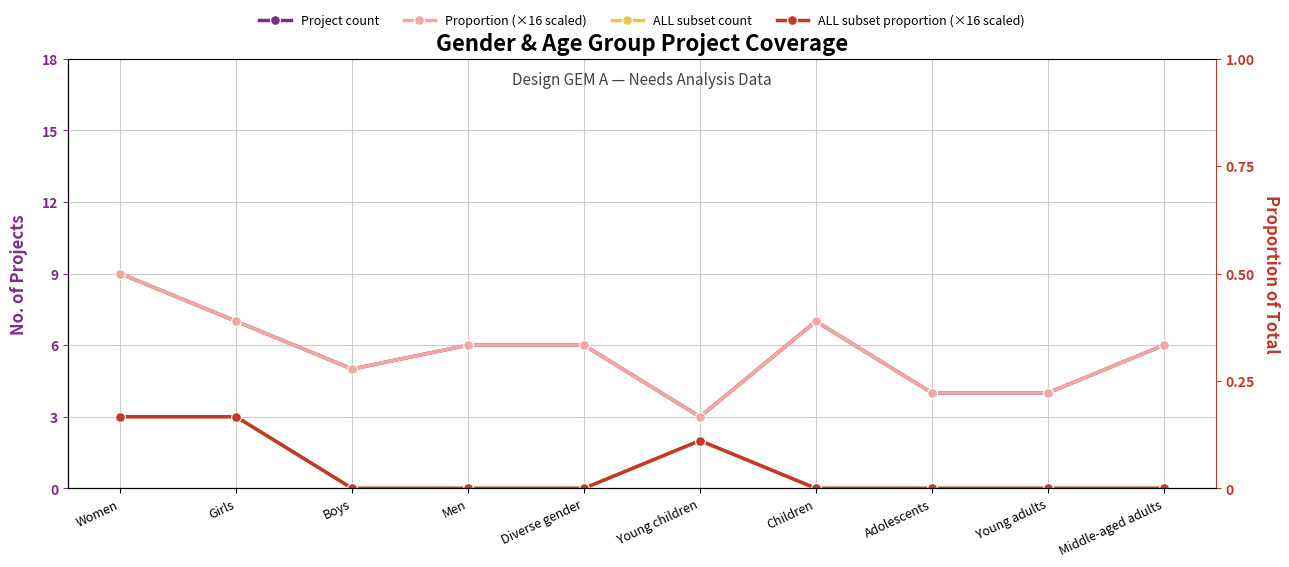

What is the average value of the ALL subset count series?

1